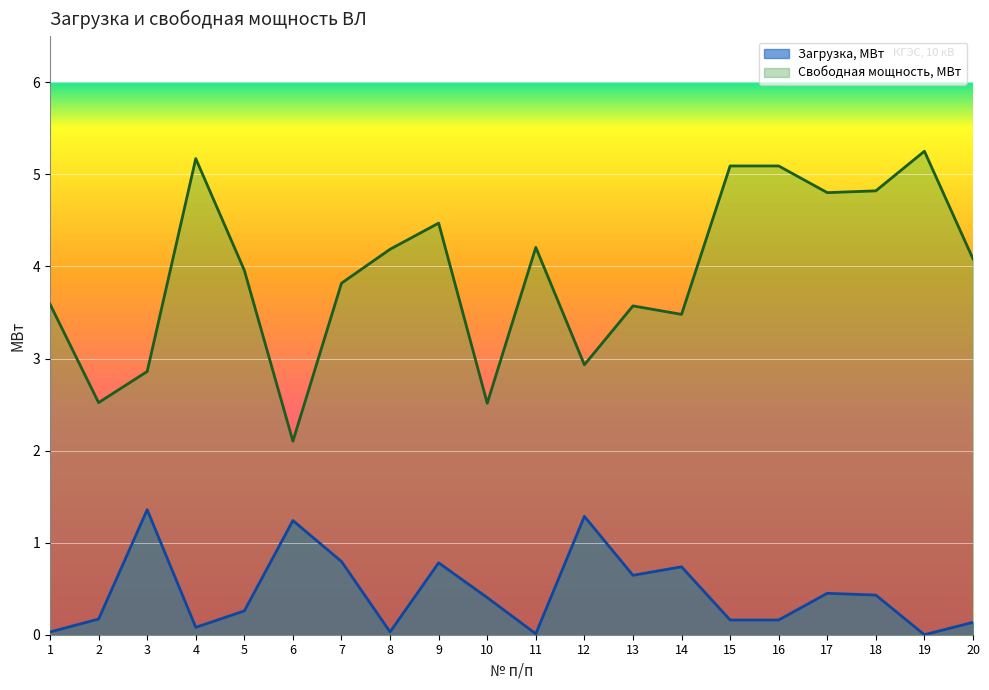

Where is the first local minimum for Загрузка, МВт?

4